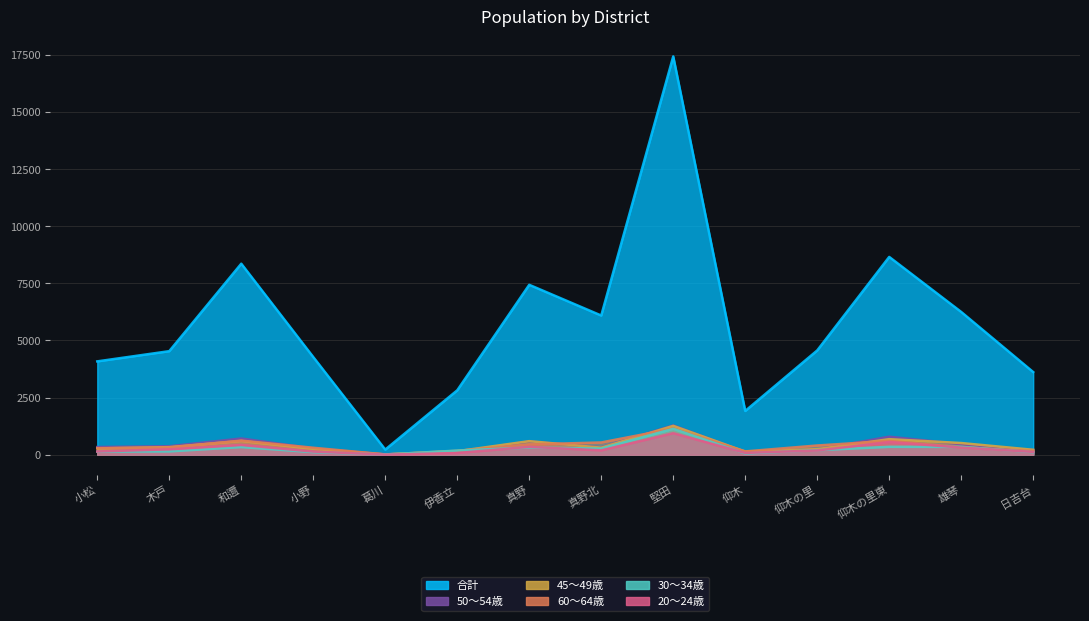

How many values in the 20～24歳 series are below 190?

7